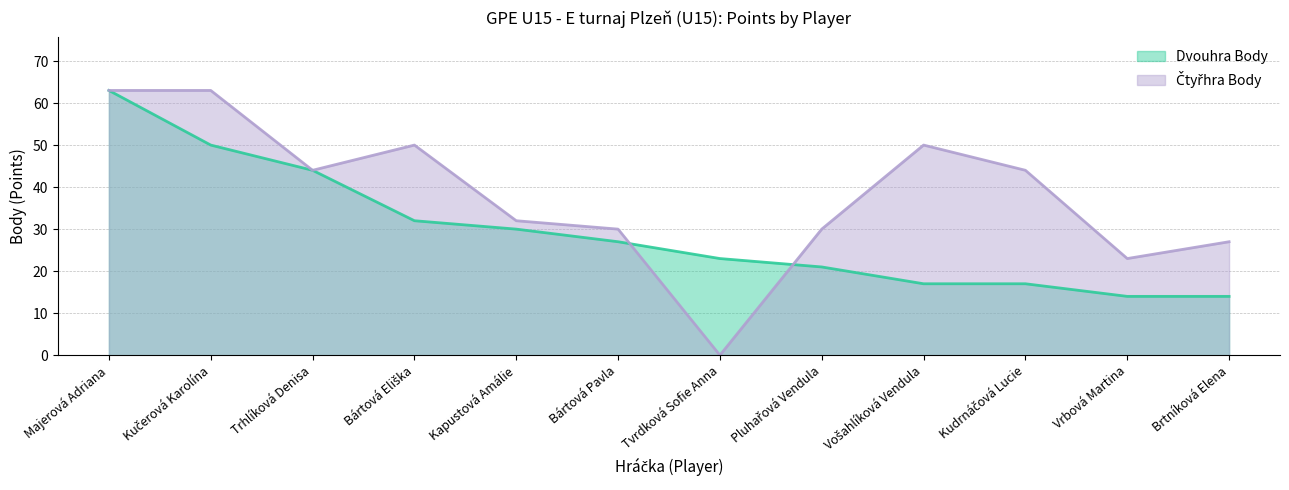

What value does the Dvouhra Body series have at Pluhařová Vendula, to the nearest 10?

20